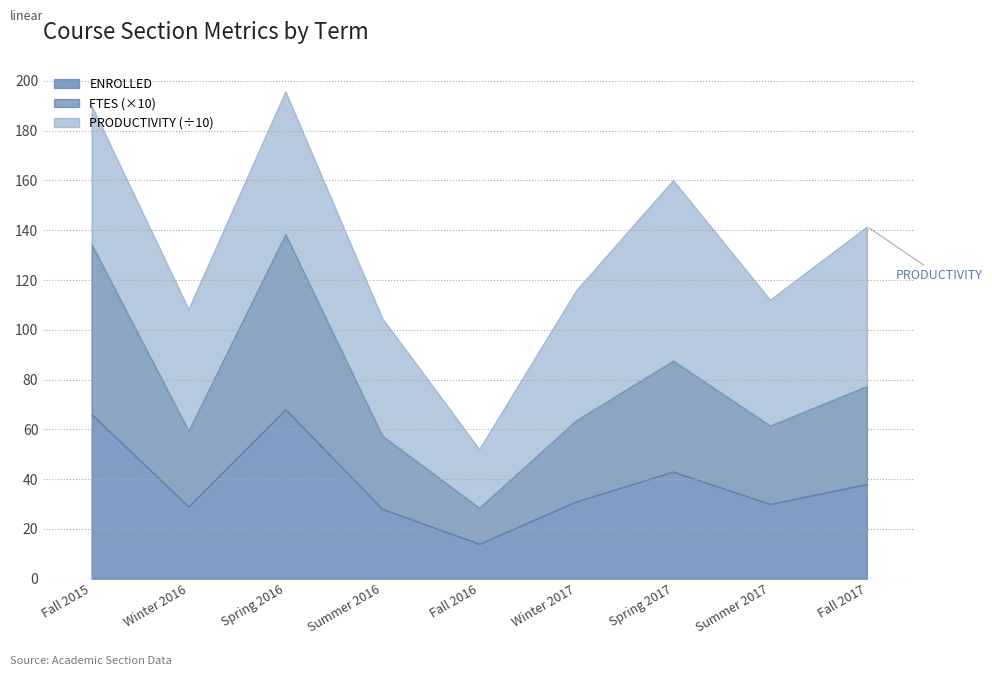

What is the highest value of the ENROLLED series?

68.0